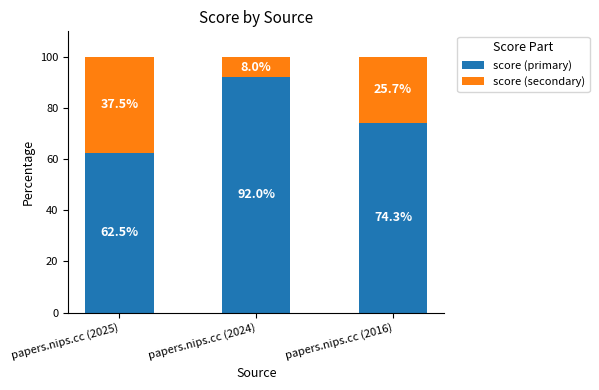

What is the difference between the maximum and minimum values in the score (primary) series?

0.3